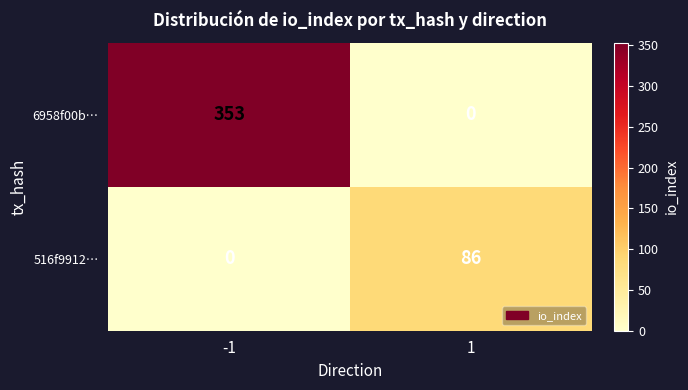

Which series has the largest range (max minus min)?

6958f00b…